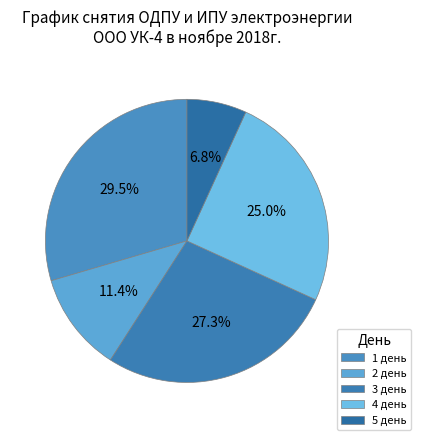

Does 5 день account for over 50% of the chart?

No